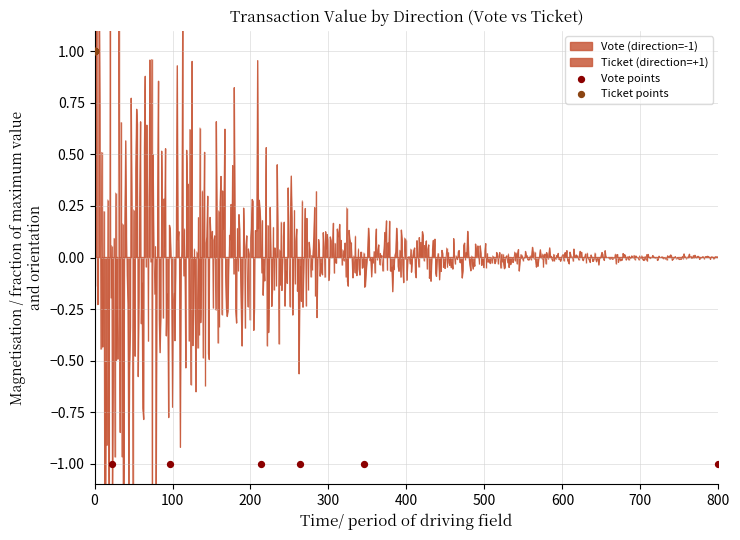

Which series contains the lowest Y value?

Vote points